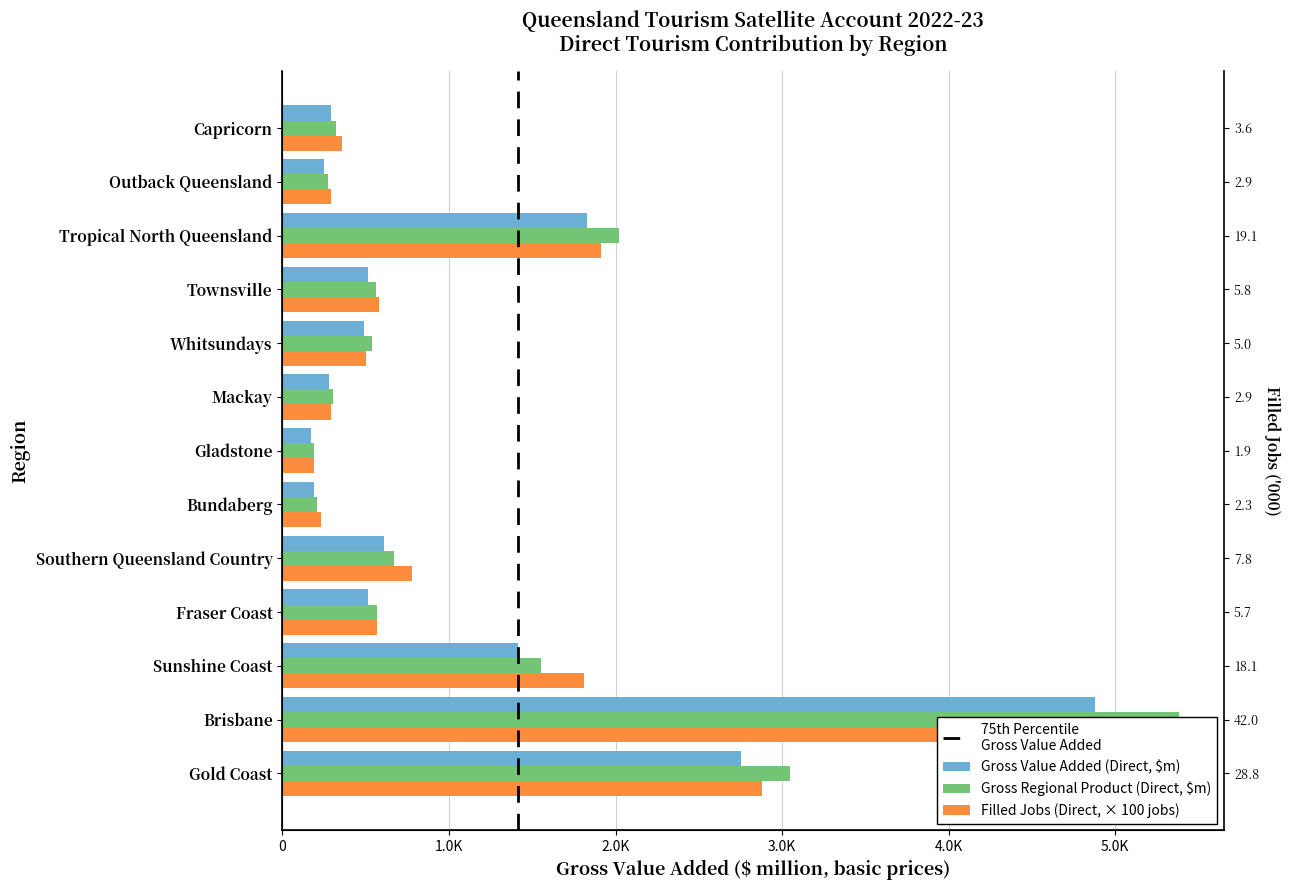

Is the value of Gross regional product (Direct) at Brisbane greater than the value of Filled jobs Direct ('000) at Bundaberg?

Yes